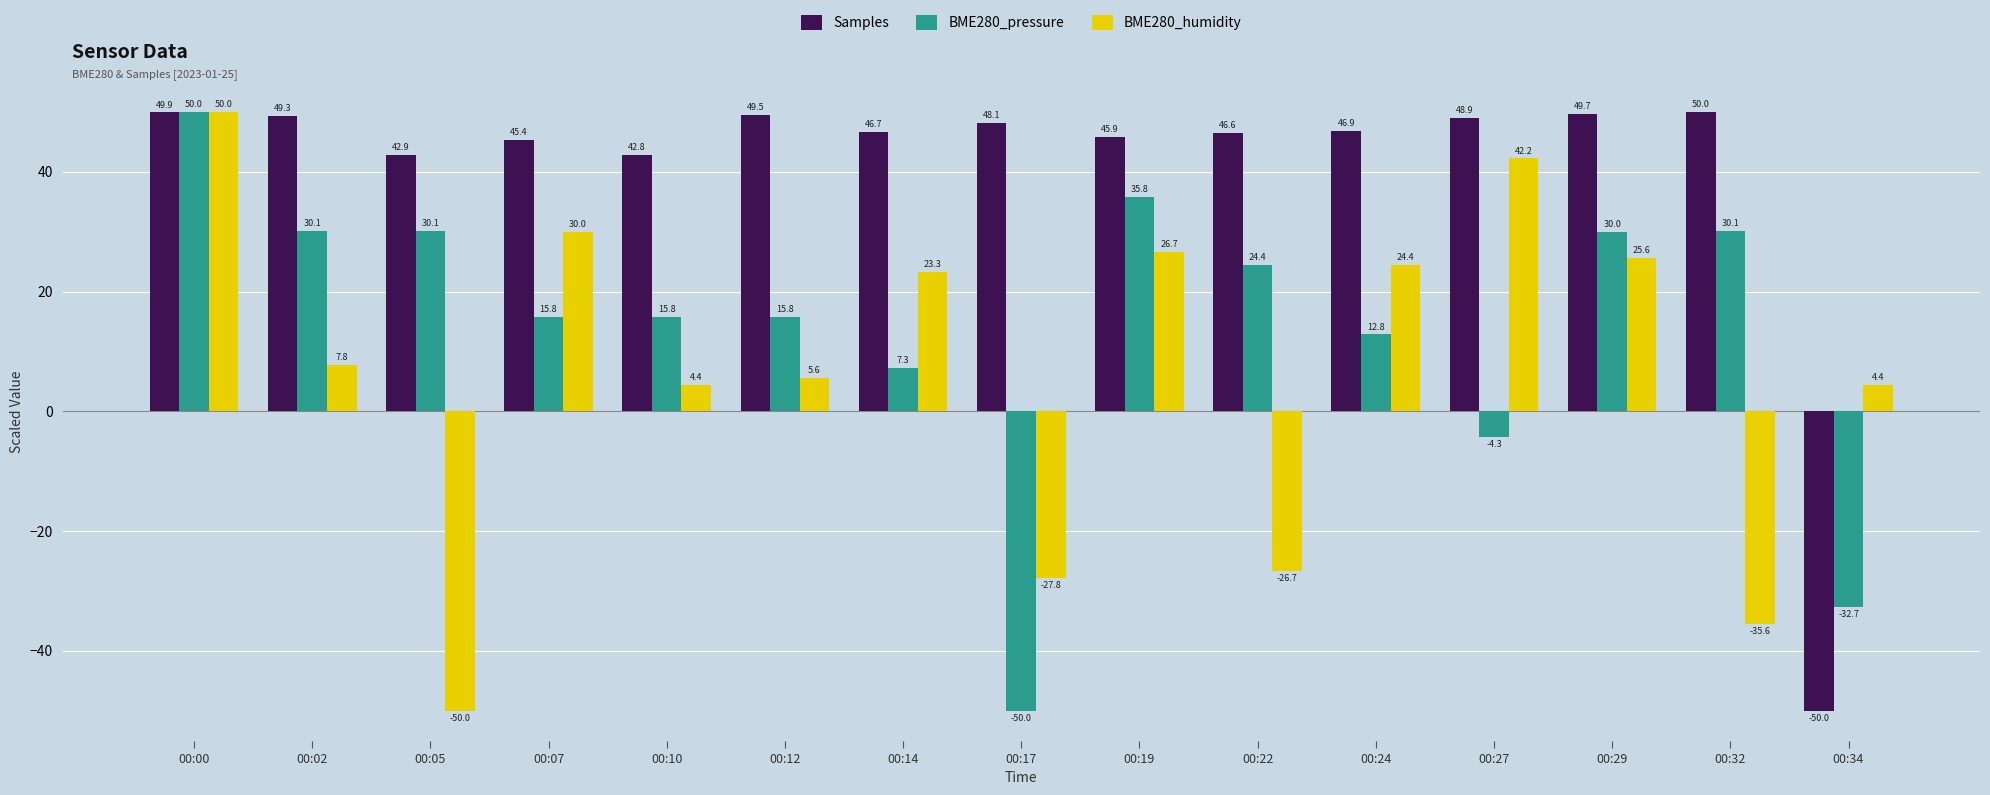

What is the maximum value shown in the chart?

50.0